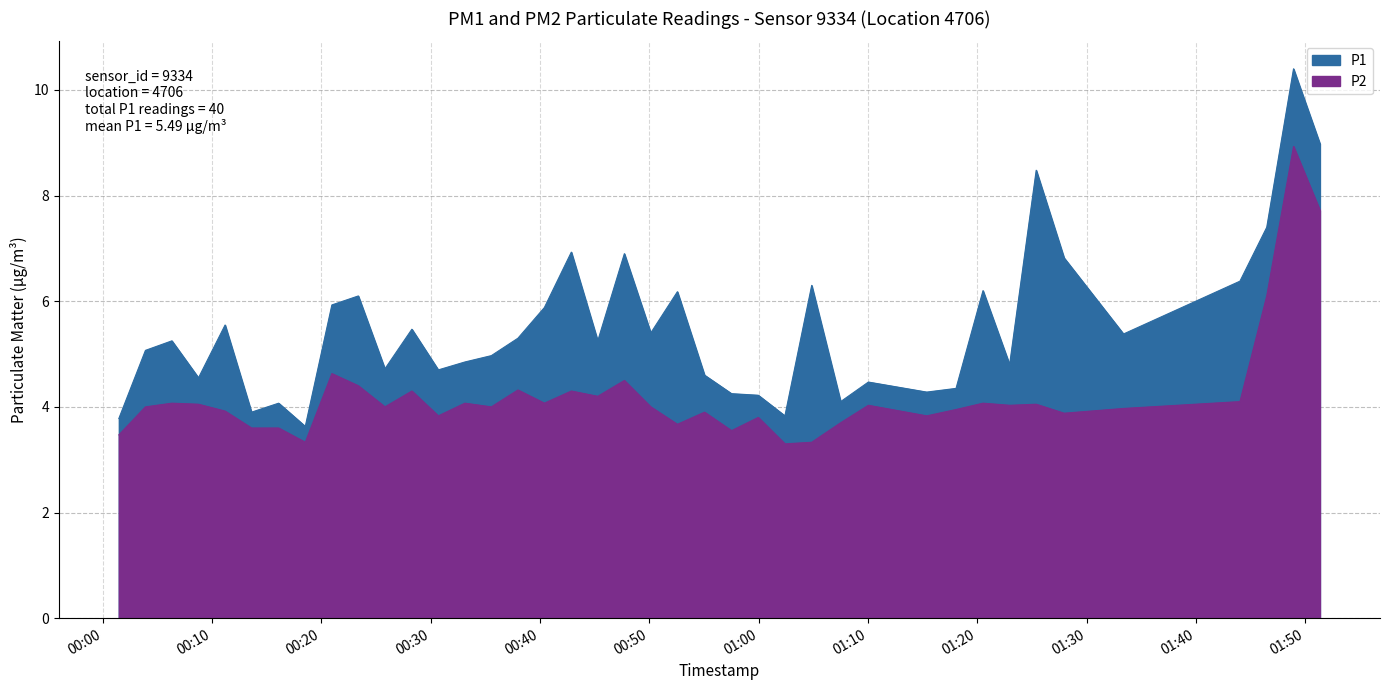

How many values in the P1 series are below 5?

18